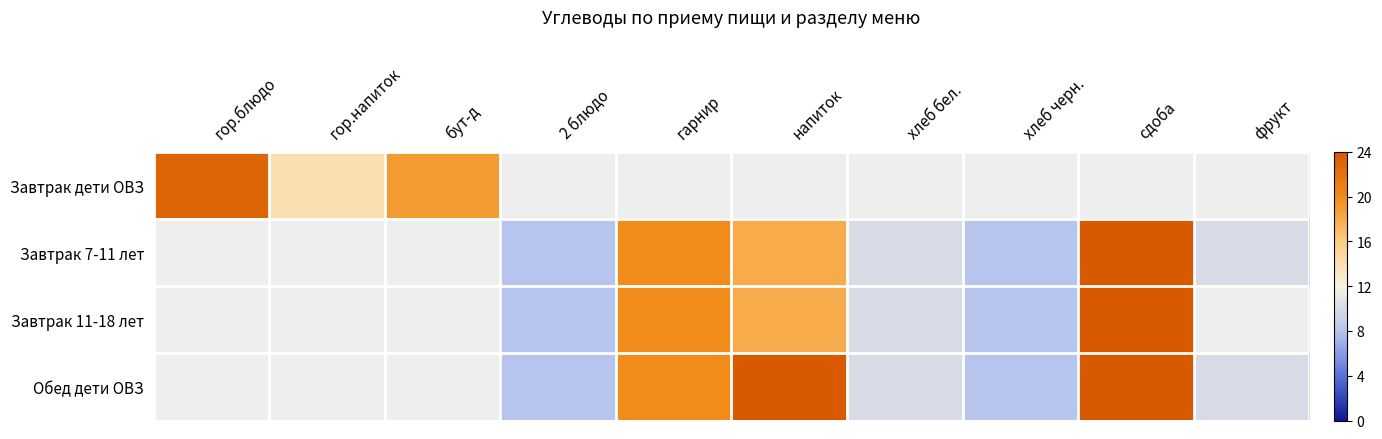

At how many categories does at least one series exceed 21?

3